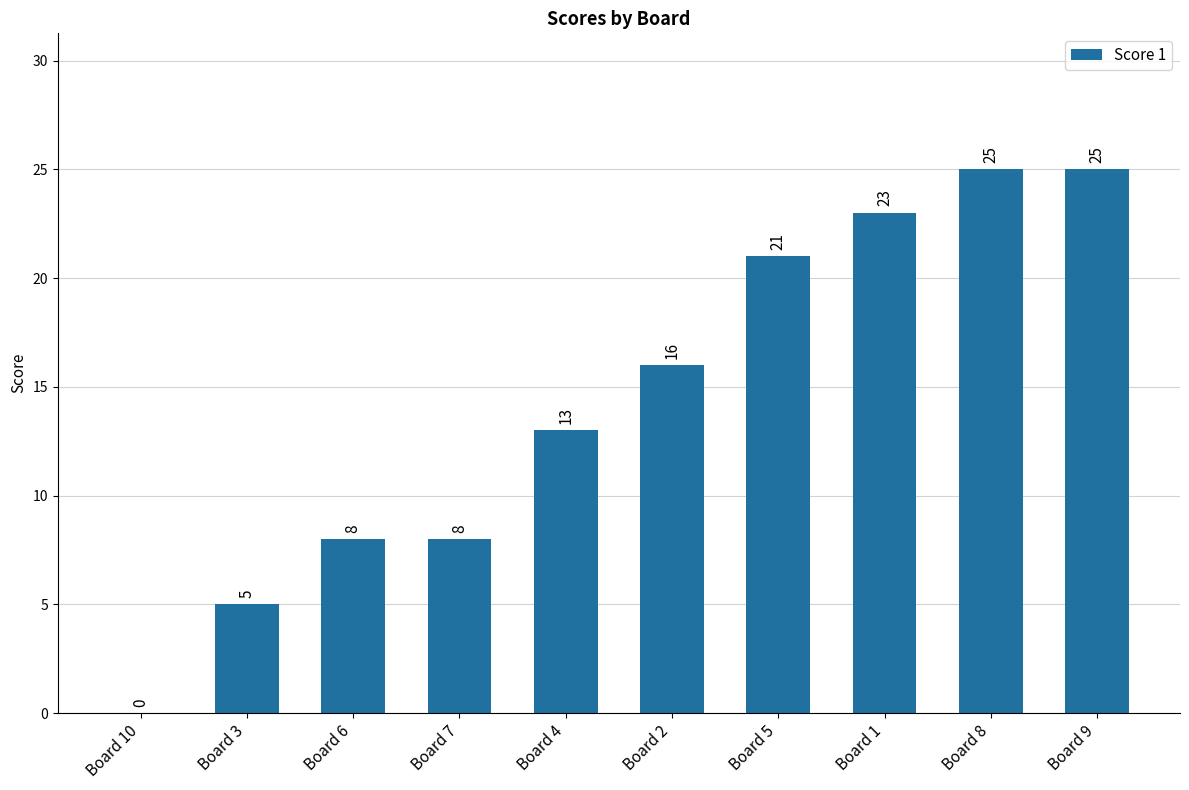

How many values are above zero?

9